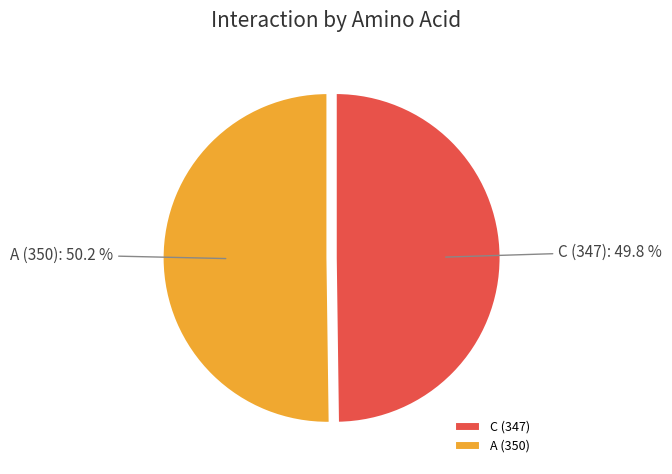

How much of the chart is everything except C (347)?

50.2%